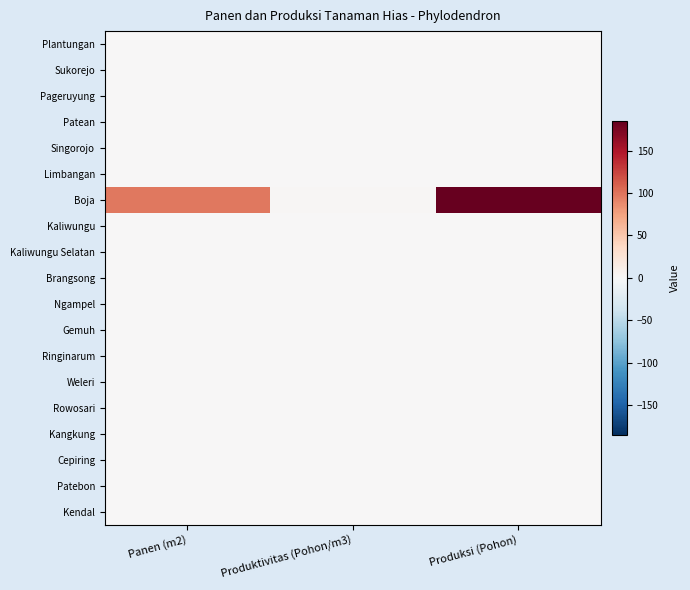

How many distinct data groups are displayed?

19